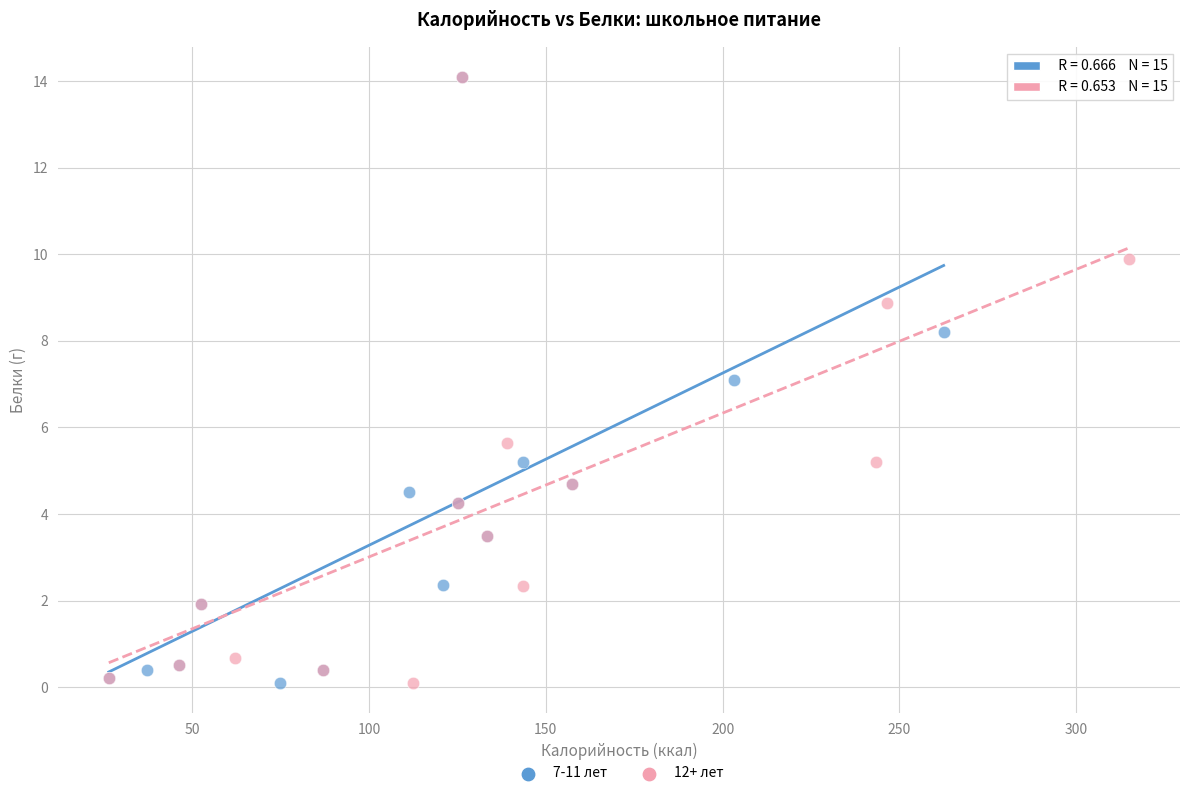

What are all the series names shown in the legend?

7-11 лет, 12+ лет